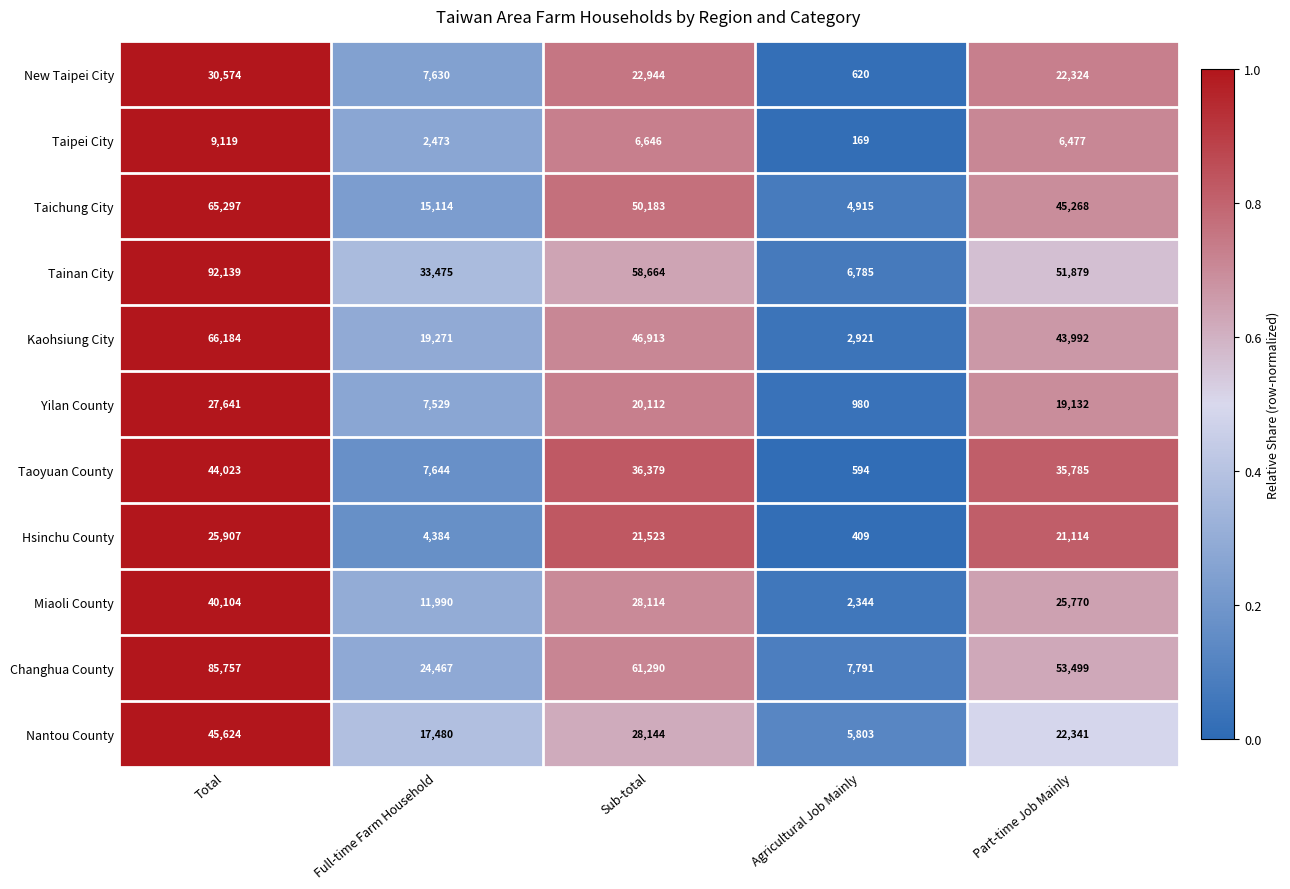

At which category does the chart reach its minimum across all series?

Agricultural Job Mainly